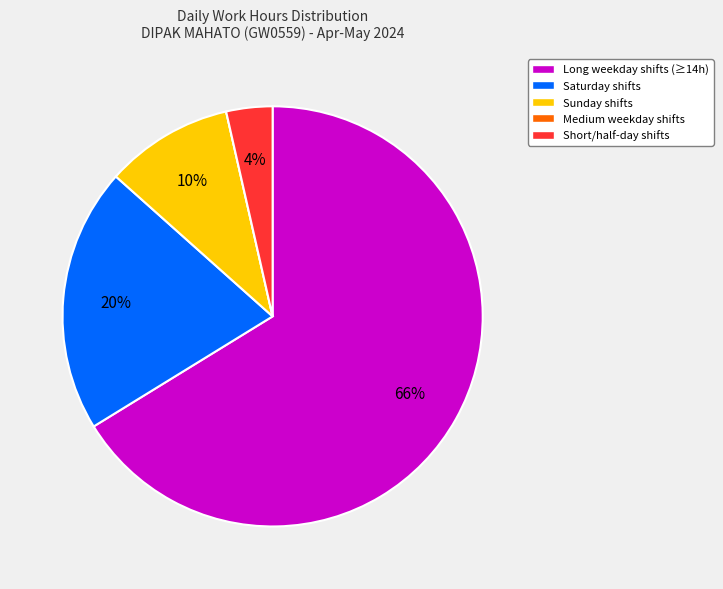

To the nearest percent, what portion does Saturday shifts represent?

20%